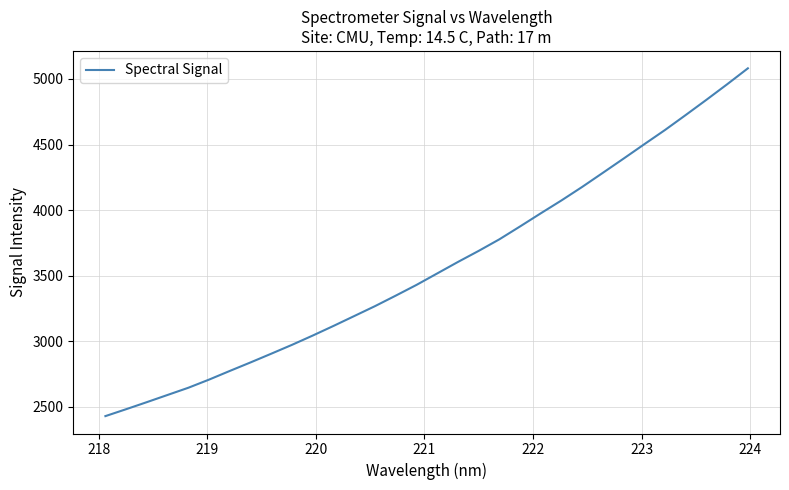

Does the chart display data point markers on the line(s)?

No